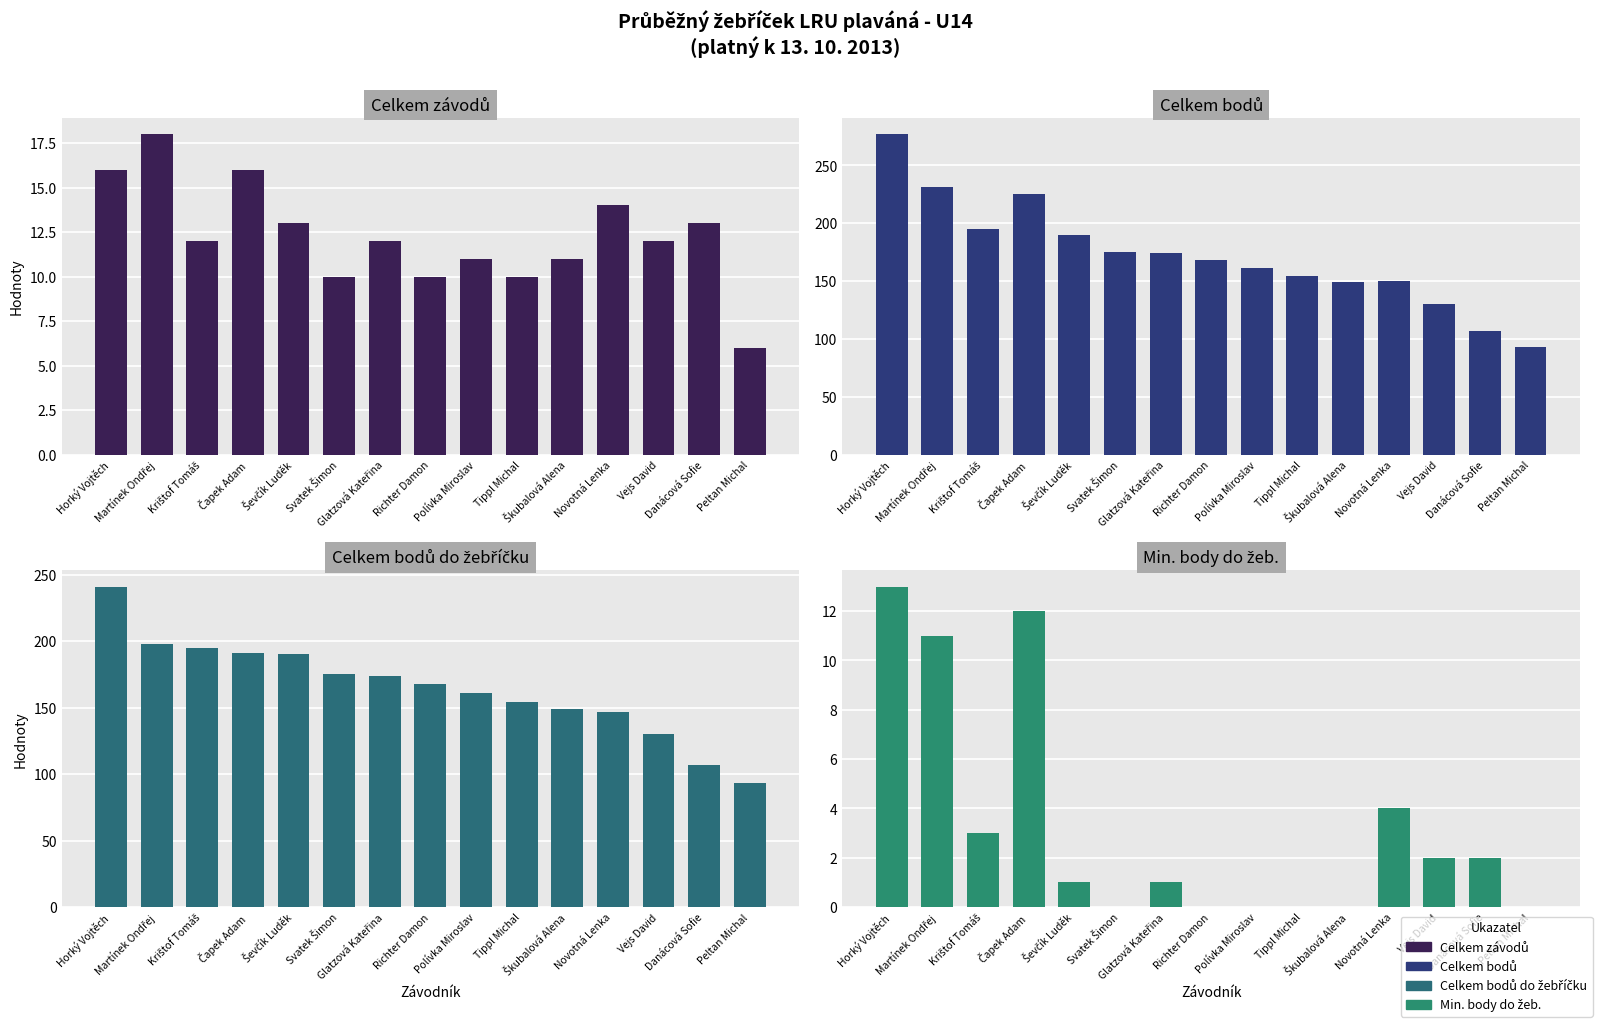

How many groups of bars are there?

15